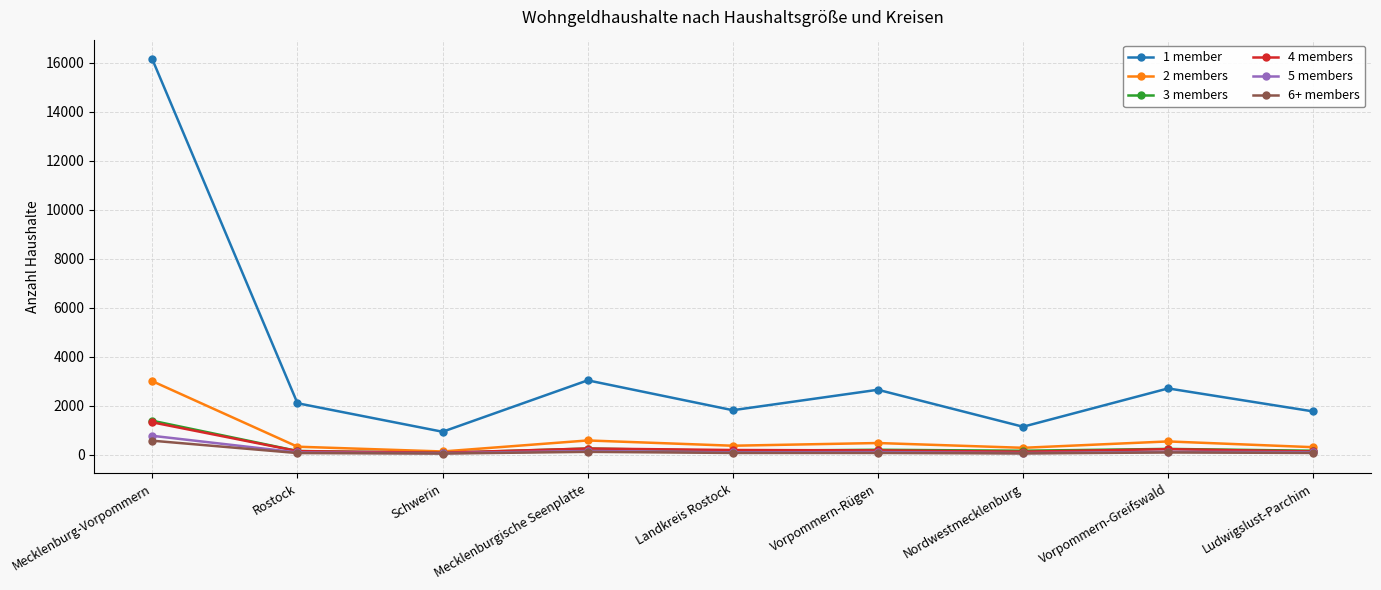

The value of 4 members at Mecklenburg-Vorpommern is 2229. True or false?

False